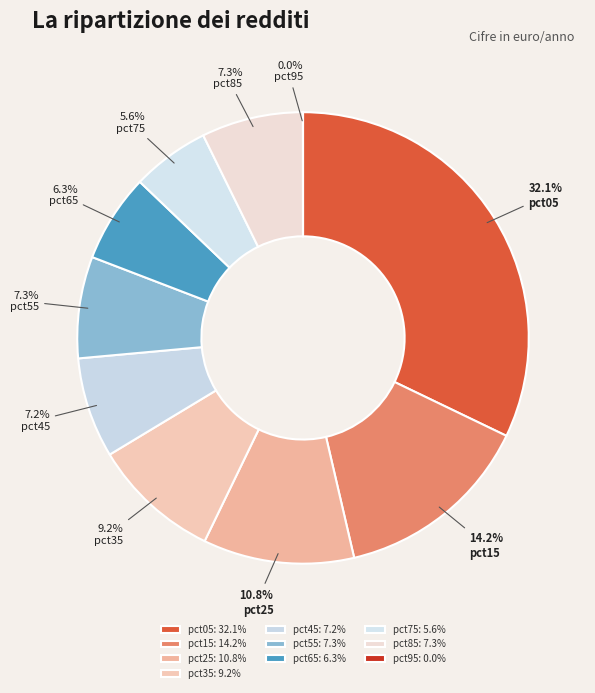

The pct35 slice represents 9% of the pie. True or false?

True